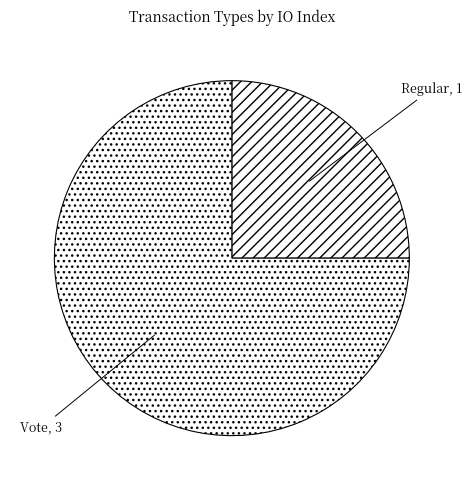

Count the number of slices in the pie.

2